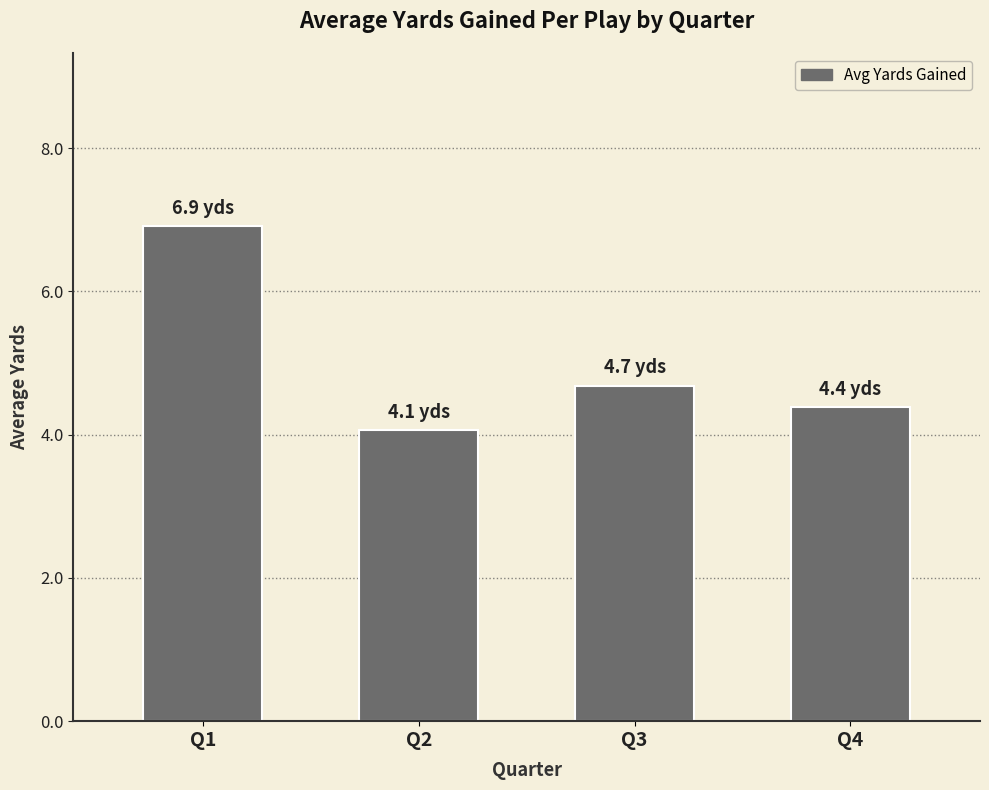

The value at Q4 is 1.3. True or false?

False